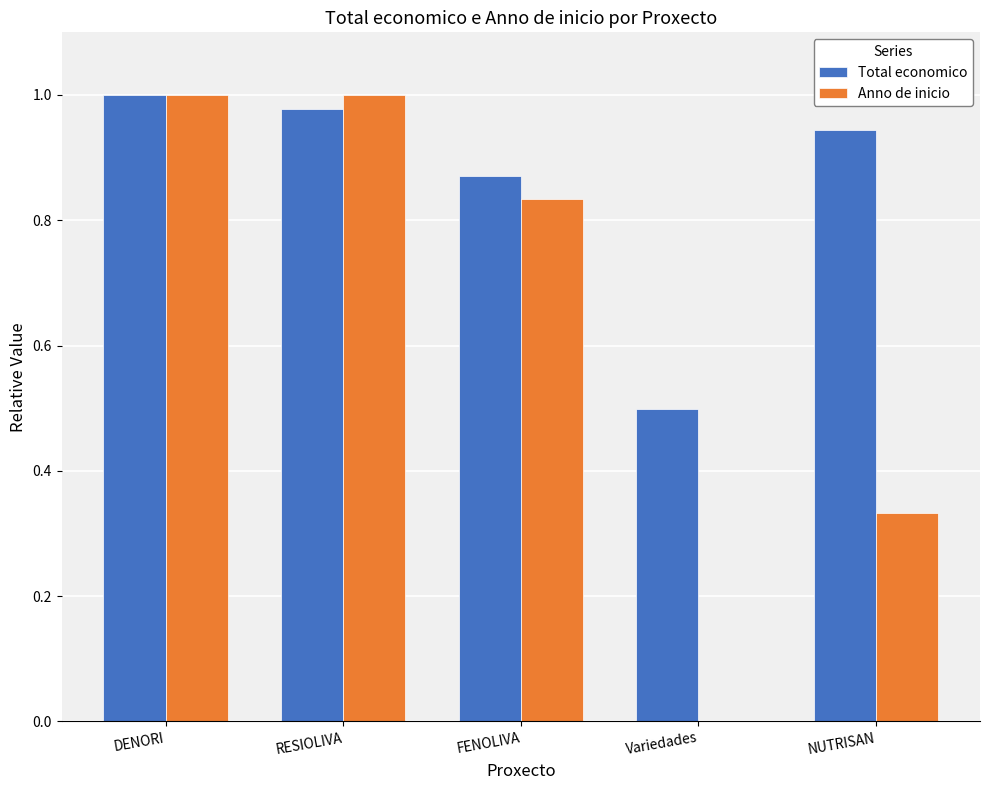

Is it true that Total economico equals 1.6 at RESIOLIVA?

False